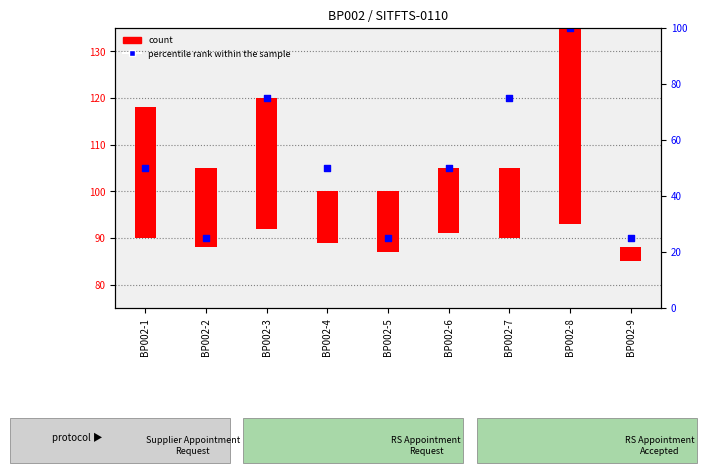

Which series reaches the minimum Y coordinate?

count